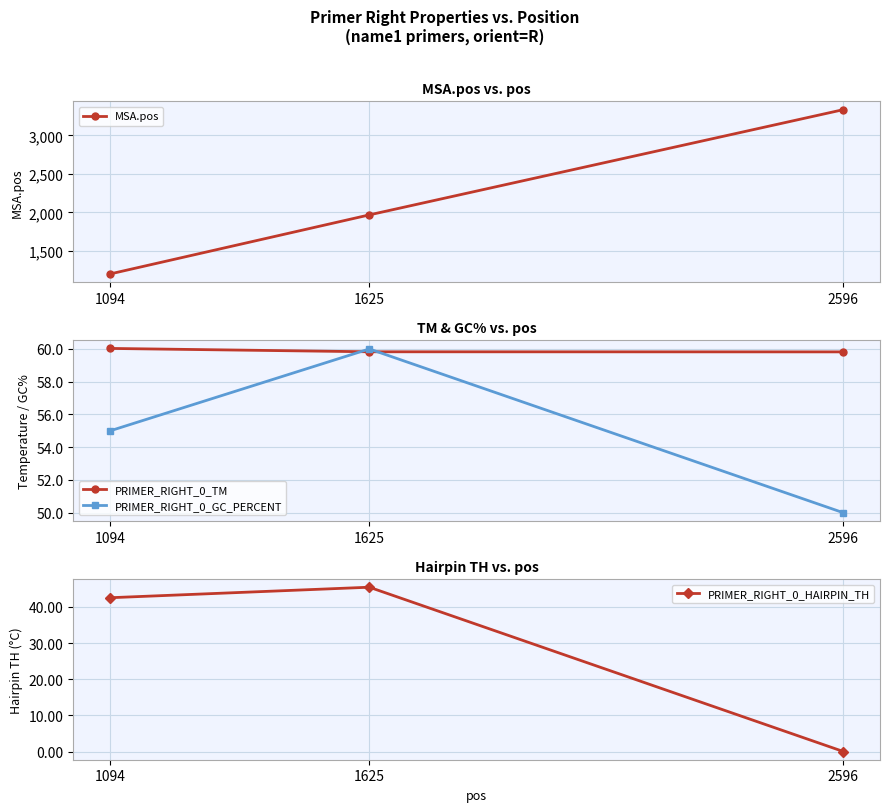

What is the difference between the highest and lowest values at 1625?

1921.5